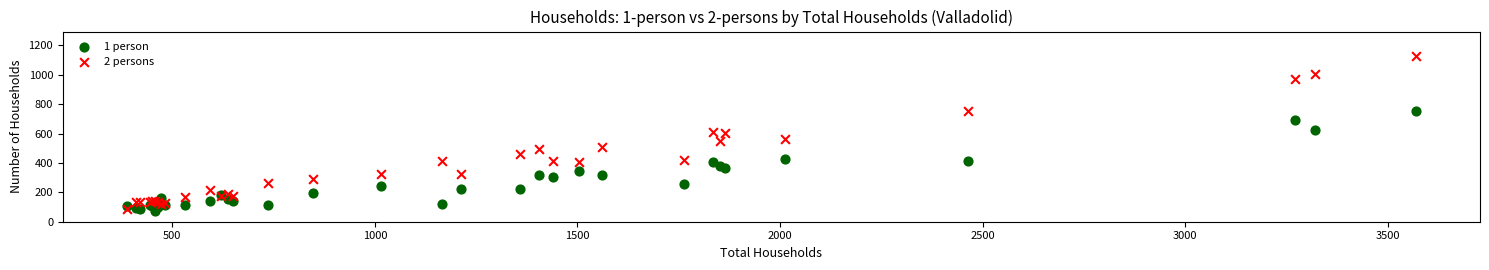

What are all the series names shown in the legend?

1 person, 2 persons